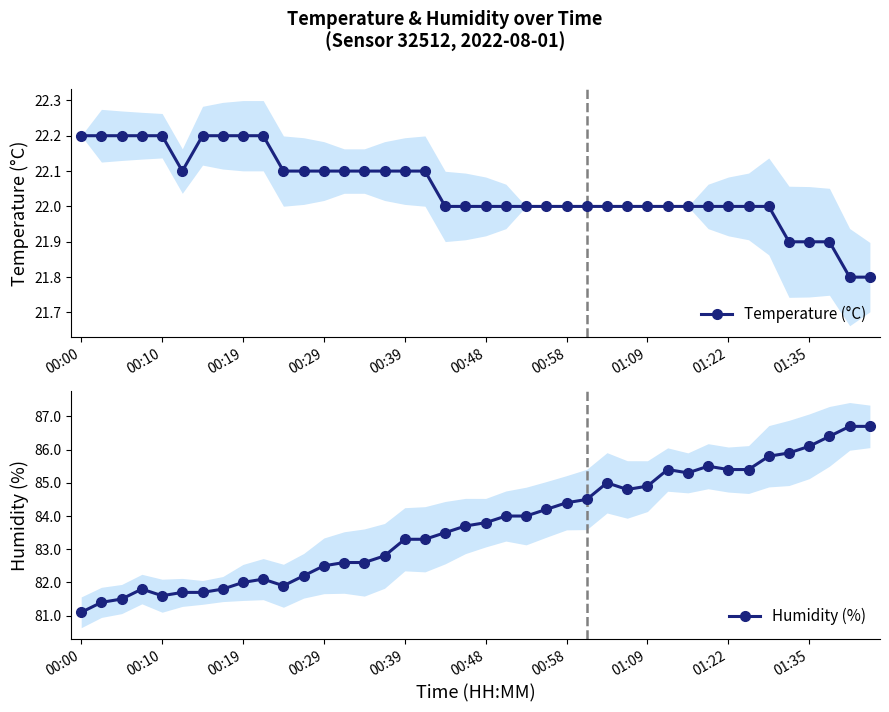

What are all the series names shown in the legend?

Temperature (°C), Humidity (%)